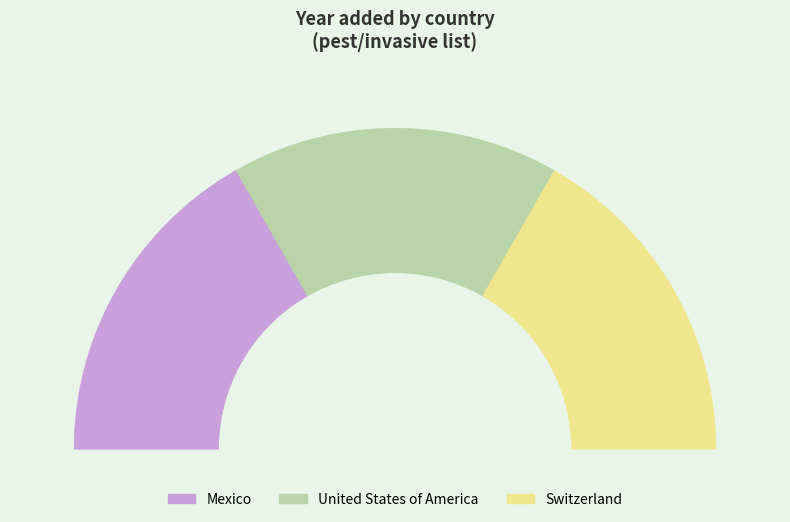

Is the sum of Switzerland and Mexico greater than half?

Yes